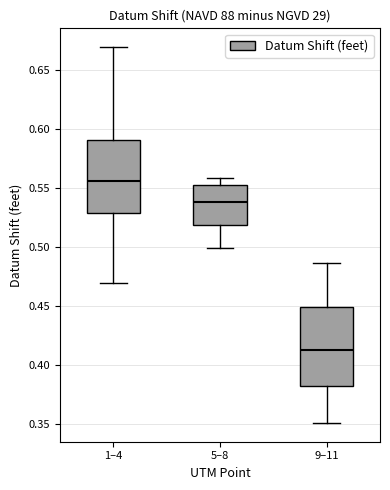

Which box's median line is the highest?

1–4